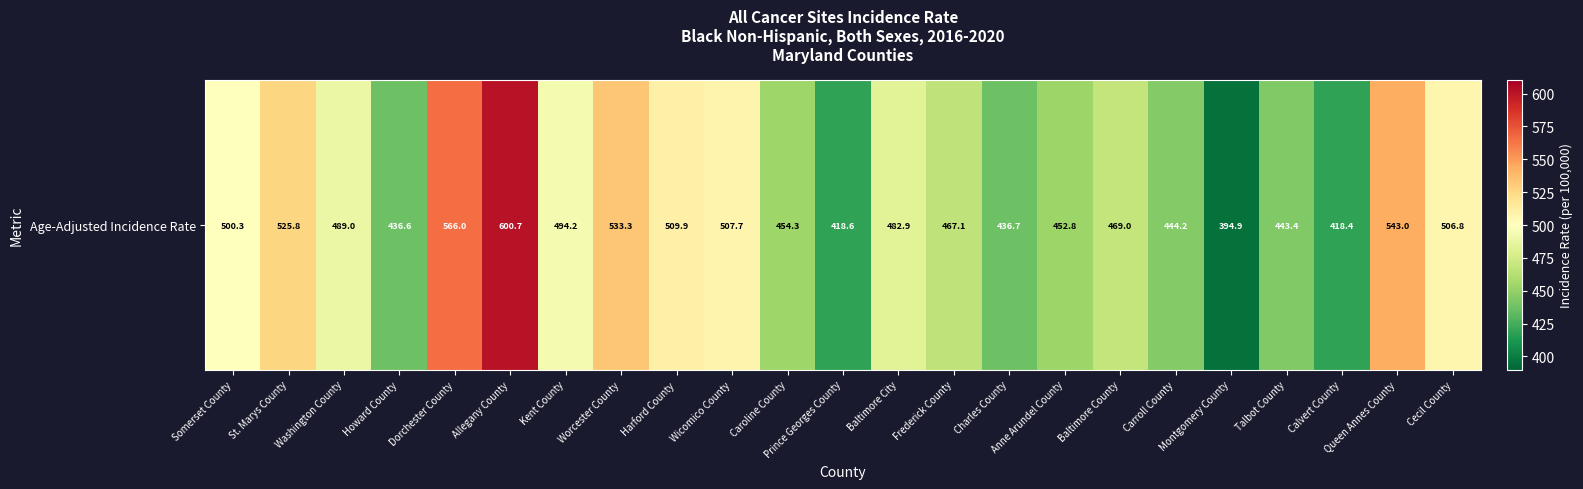

Which has a higher value, Caroline County or Queen Annes County?

Queen Annes County